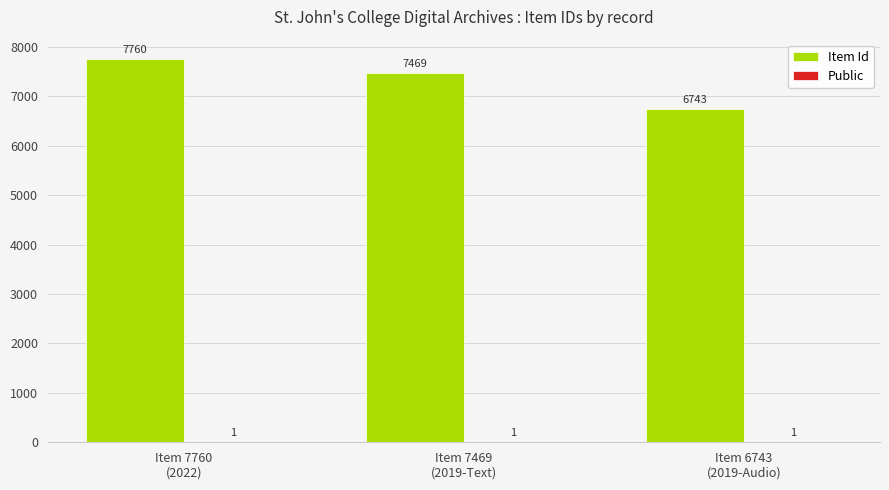

Which series has the largest total across all categories?

Item Id